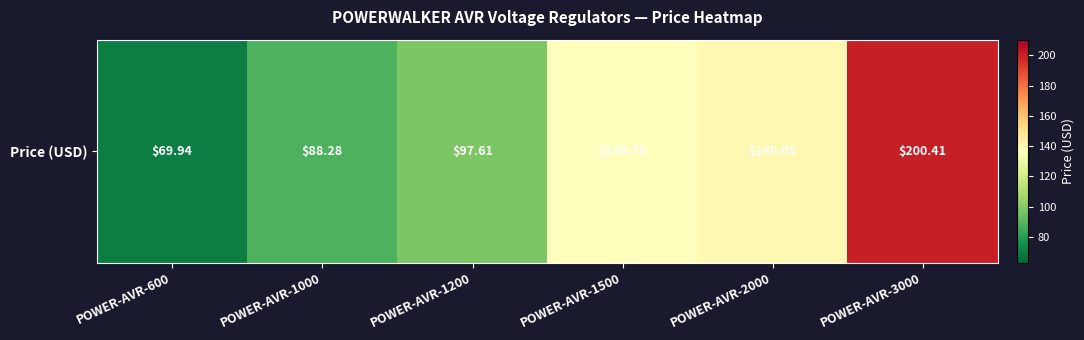

The chart shows a value of 141.7 at POWER-AVR-1200. True or false?

False